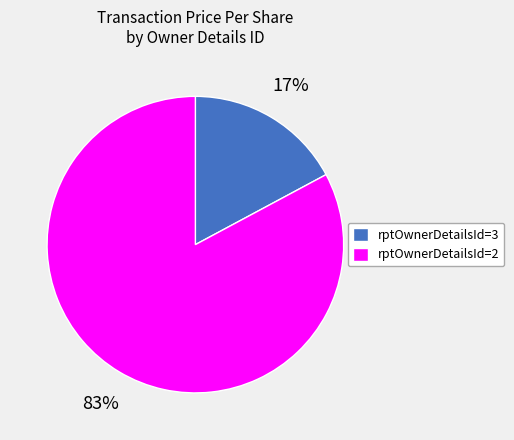

The rptOwnerDetailsId=3 slice represents 10% of the pie. True or false?

False